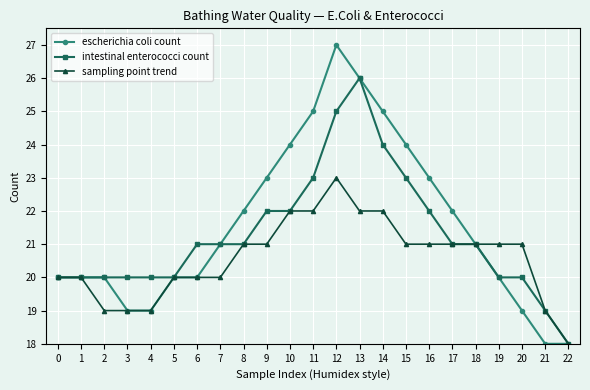

List the series in order of their overall mean, highest first.

escherichia coli count, intestinal enterococci count, sampling point trend